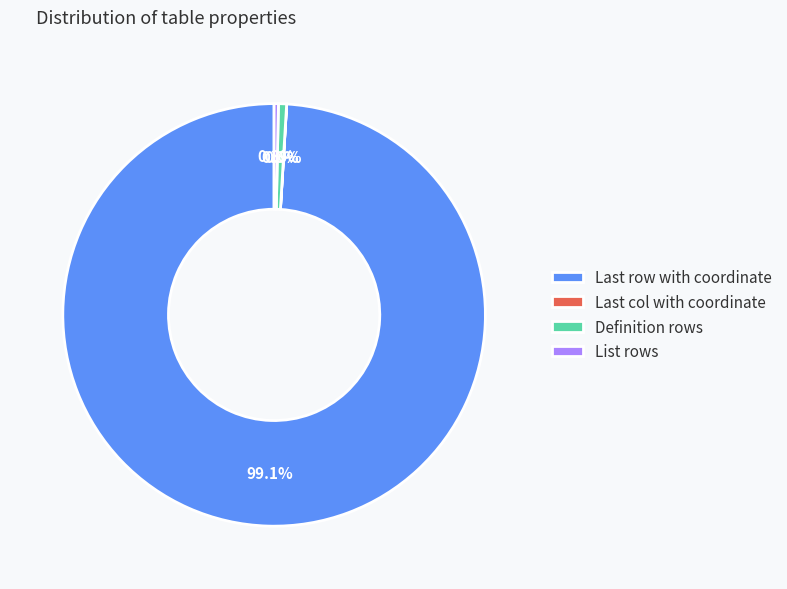

Which category has the biggest portion of the pie?

Last row with coordinate